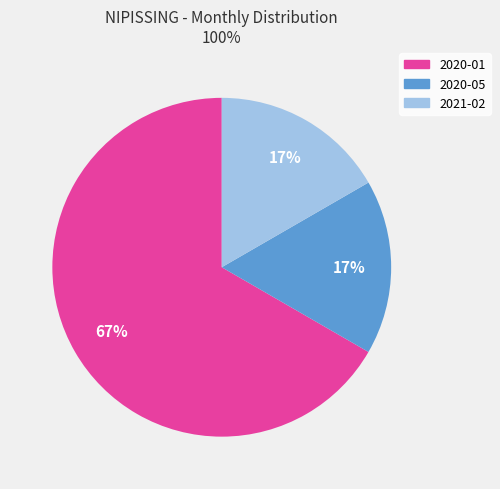

Is it true that 2020-05 is 4% of the pie?

False